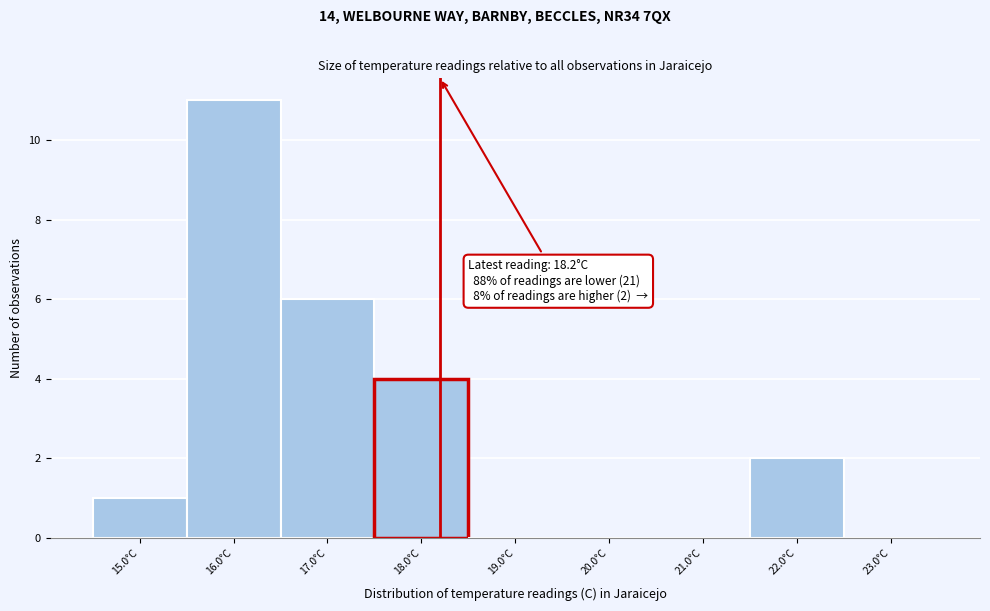

Which range on the x-axis has the tallest bar?

15.5 to 16.5